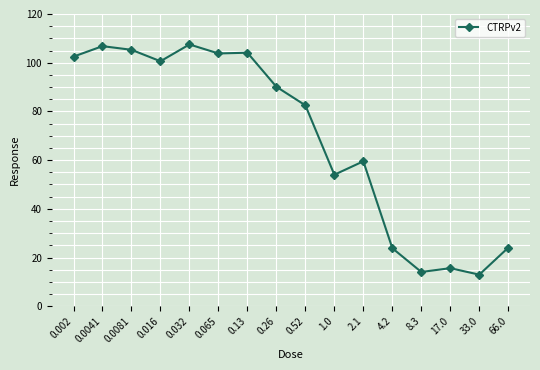

Which has a higher value, 4.2 or 0.26?

0.26